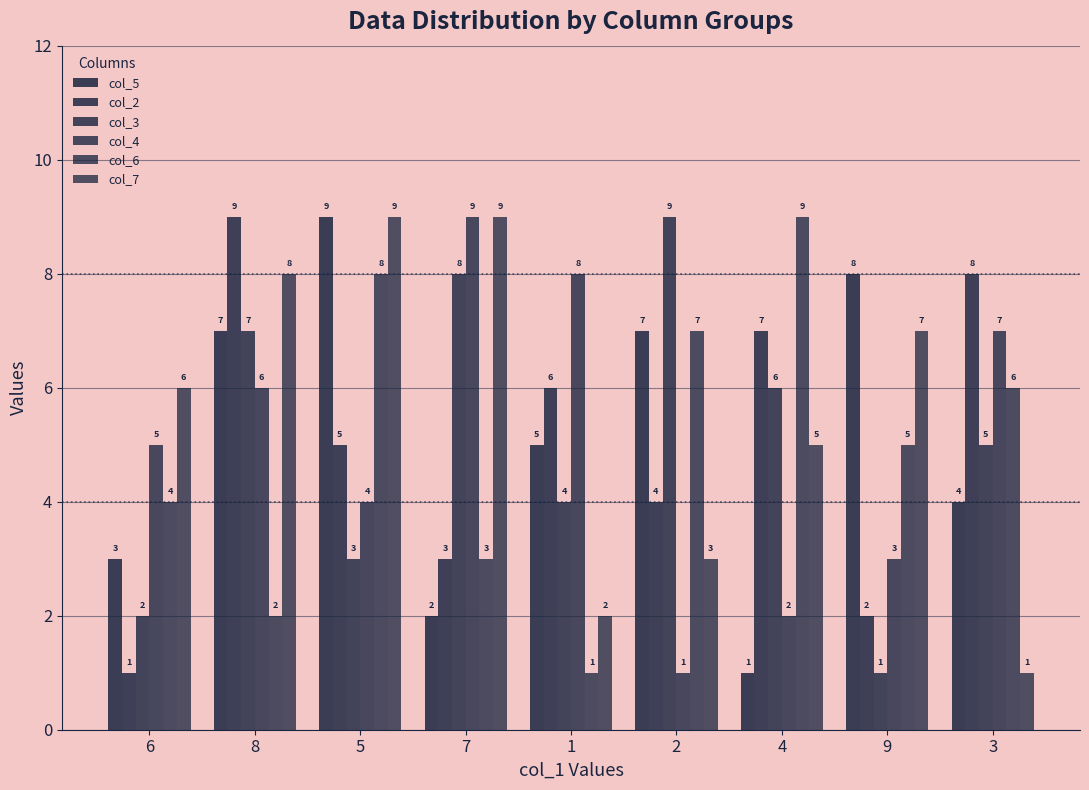

What is the sum of the col_3 values at 6 and 7?

10